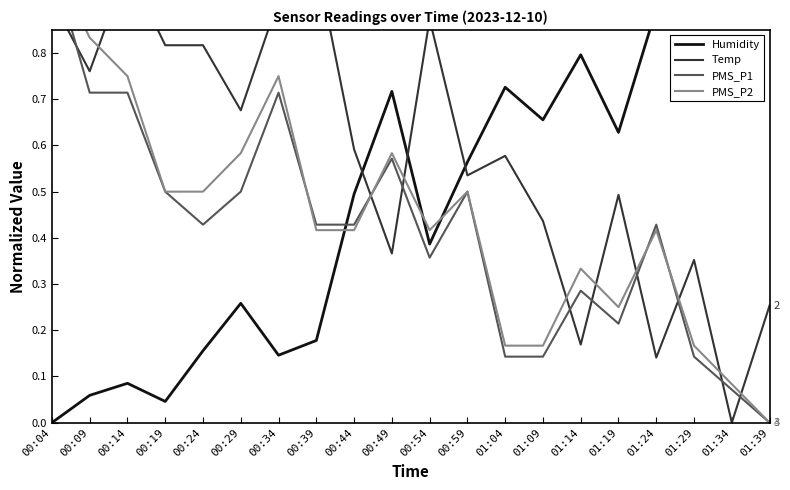

What is the difference between the maximum and second lowest values in the PMS_P1 series?

0.9